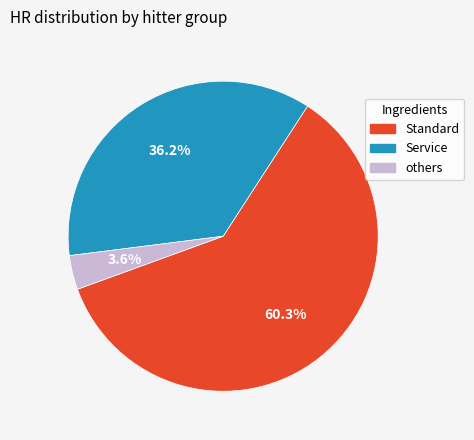

Is there any slice that represents more than half of the pie?

Yes